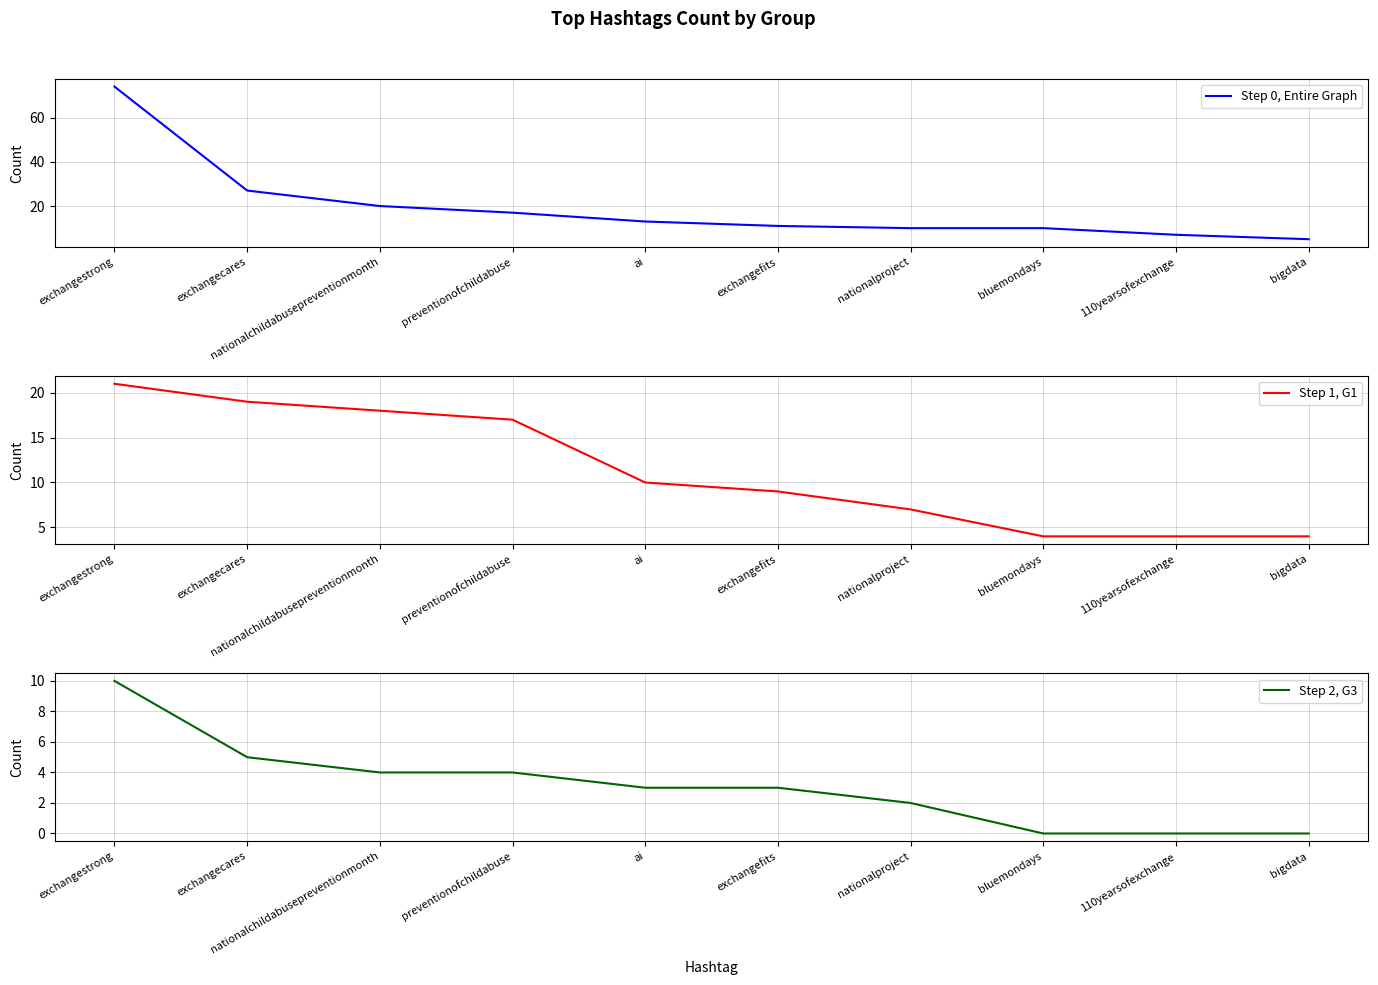

Which category has the lowest value in the Step 2, G3 series?

bluemondays